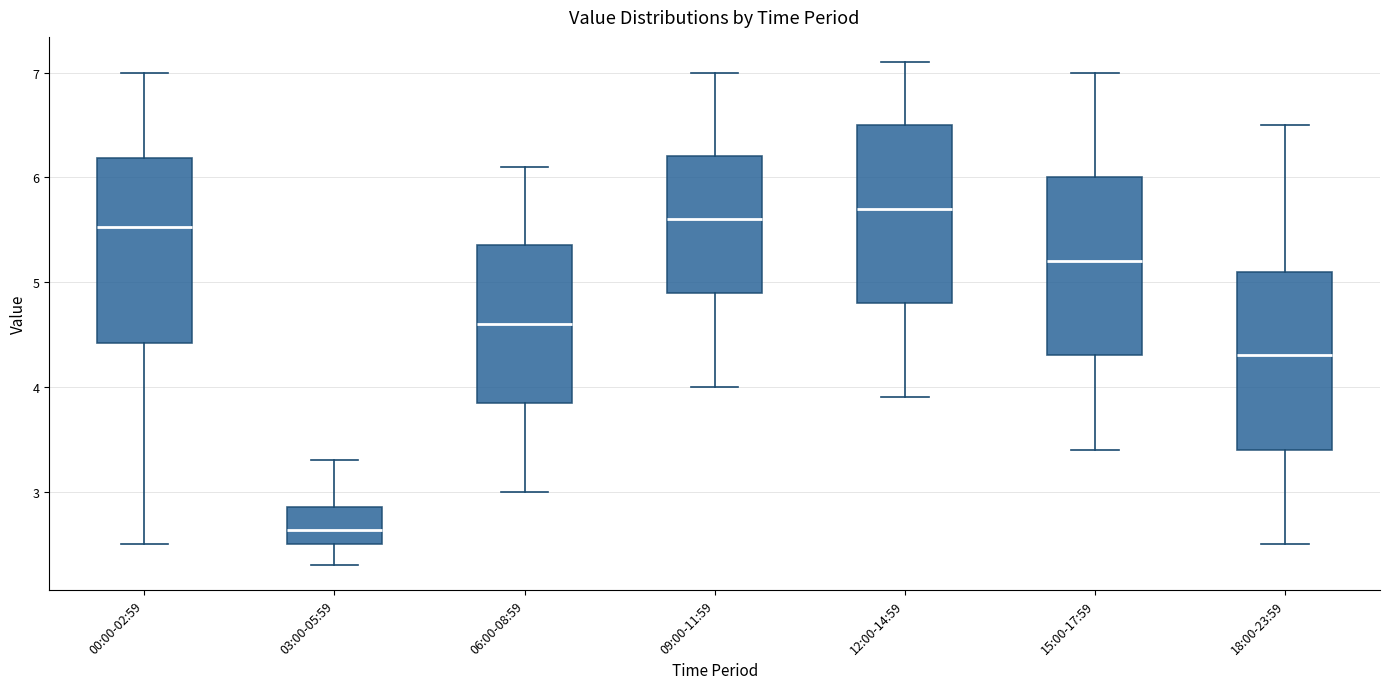

Which box has the lowest median line?

03:00-05:59